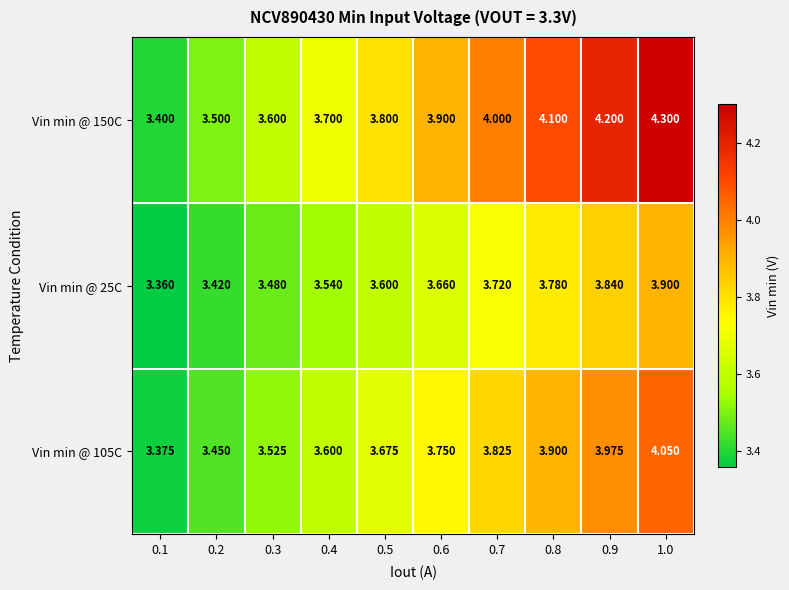

Which series has the largest total across all categories?

Vin min @ 150C